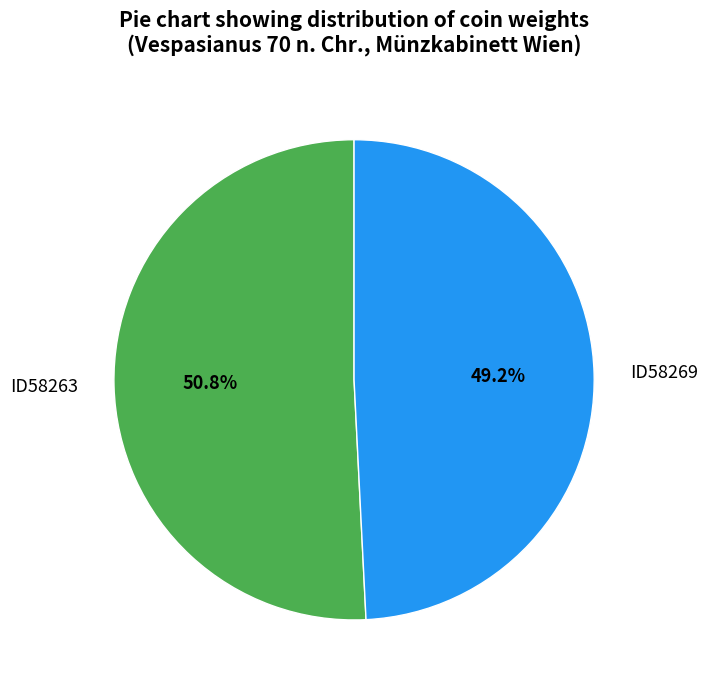

To the nearest percent, what is the combined percentage of ID58269 and ID58263?

100%